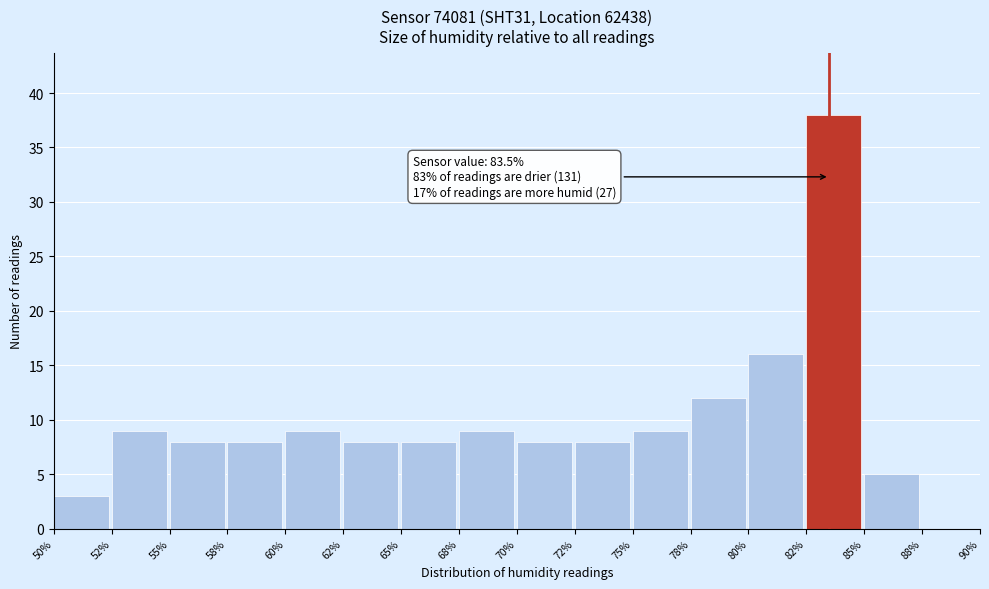

Reading left to right, what are all the values shown in this chart?

50%=3	52%=9	55%=8	58%=8	60%=9	62%=8	65%=8	68%=9	70%=8	72%=8	75%=9	78%=12	80%=16	82%=38	85%=5	88%=0